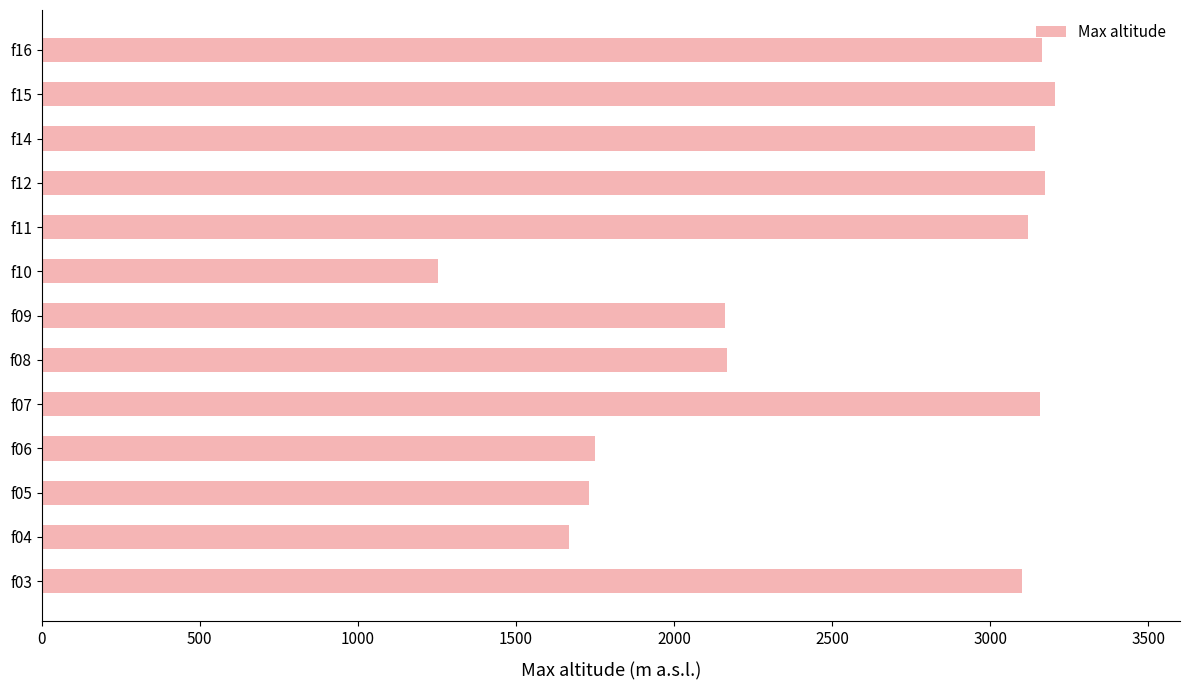

Approximately how many times larger is the value at f14 compared to f12?

1.0